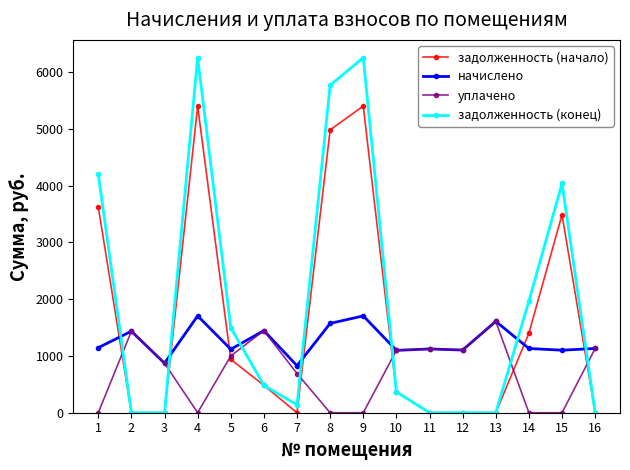

Does the chart have visible grid lines?

No